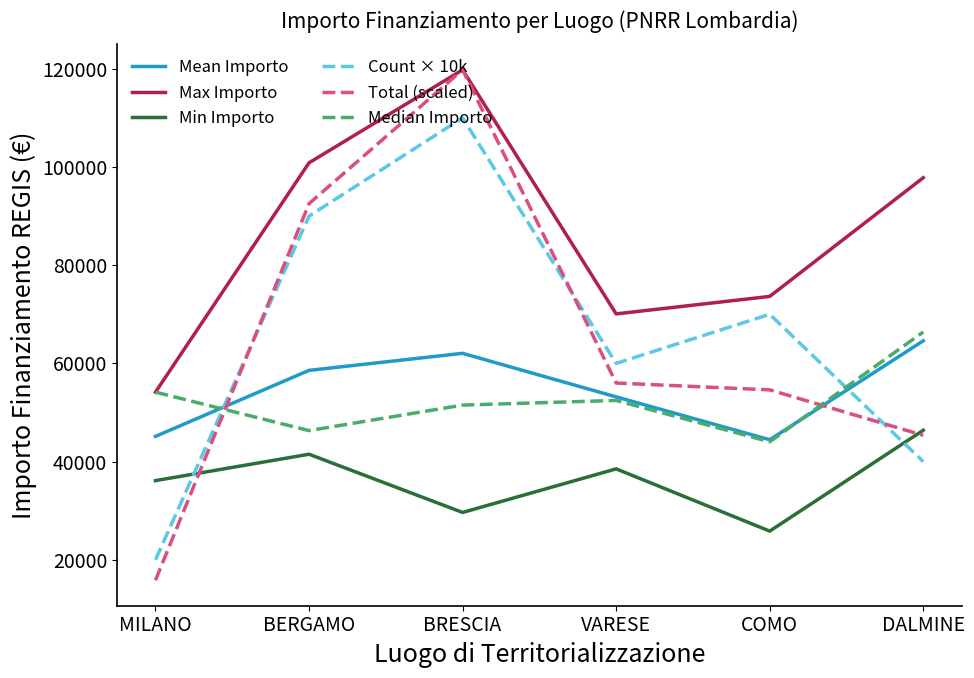

Reading left to right, extract all data points from this chart.

Mean Importo: 45134.3	58575.1	62045.7	53178.4	44448.1	64596.7
Max Importo: 54144.9	100847.1	119783.4	70077.9	73636.1	97812.0
Min Importo: 36123.8	41496.0	29640.7	38513.5	25842.4	46386.6
Count × 10k: 20000.0	90000.0	110000.0	60000.0	70000.0	40000.0
Total (scaled): 15842.7	92522.6	119783.4	55998.8	54606.5	45348.5
Median Importo: 54144.9	46312.5	51504.7	52455.4	44036.1	66393.6